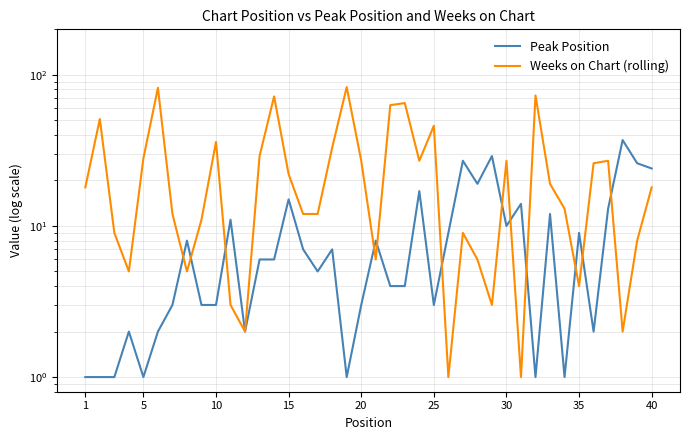

What is the maximum value for Weeks on Chart (rolling)?

83